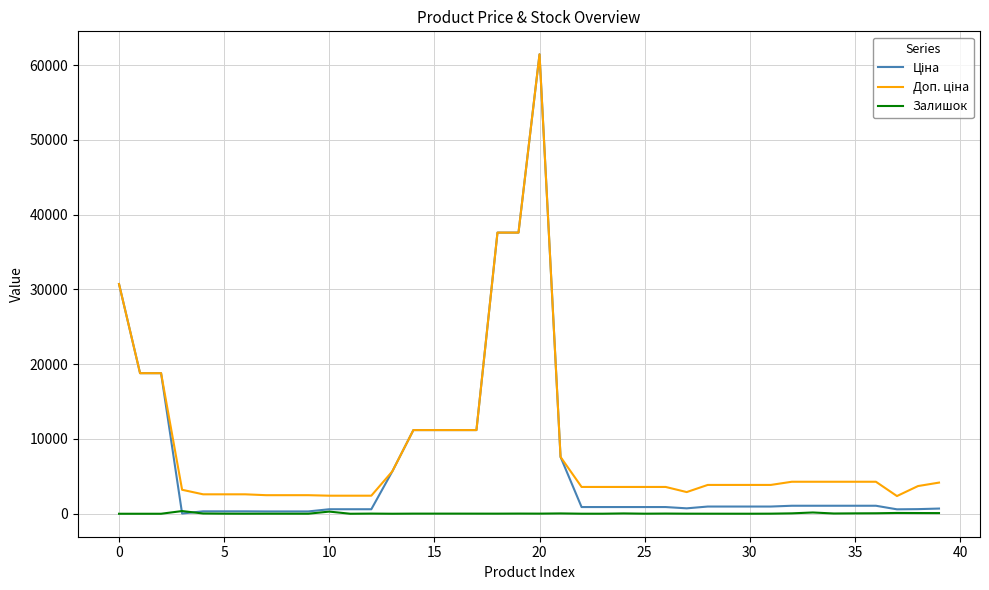

List the series in order of their peak value, highest first.

Ціна, Доп. ціна, Залишок